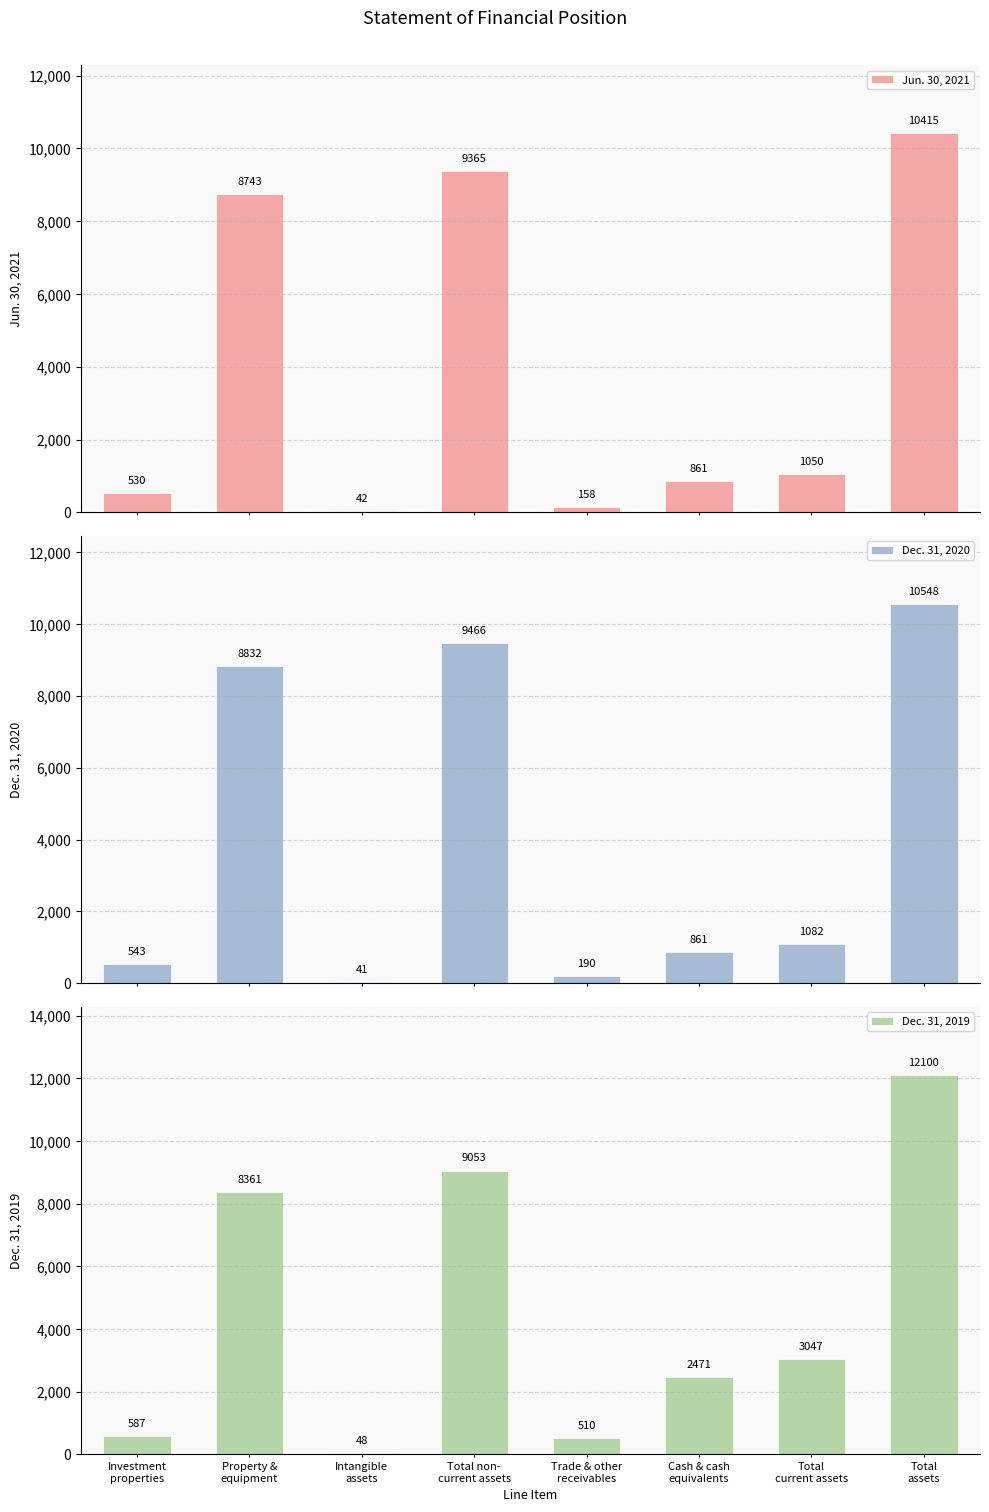

Which category has the lowest value in the Dec. 31, 2020 series?

Intangible
assets